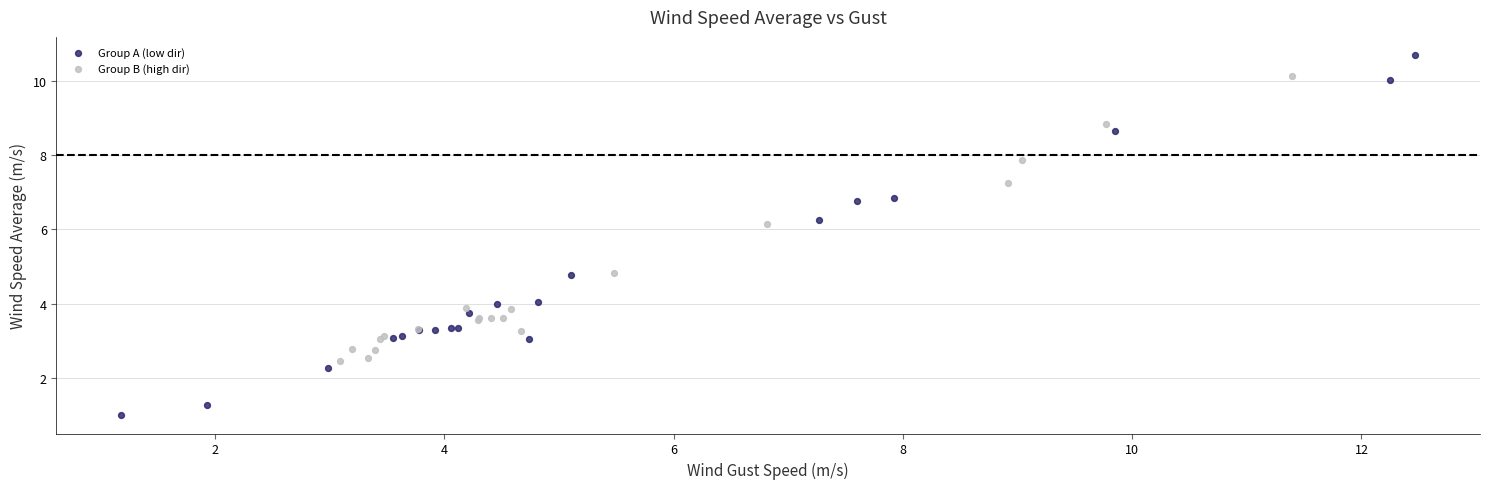

Which series has the largest Y range (max minus min)?

Group A (low dir)